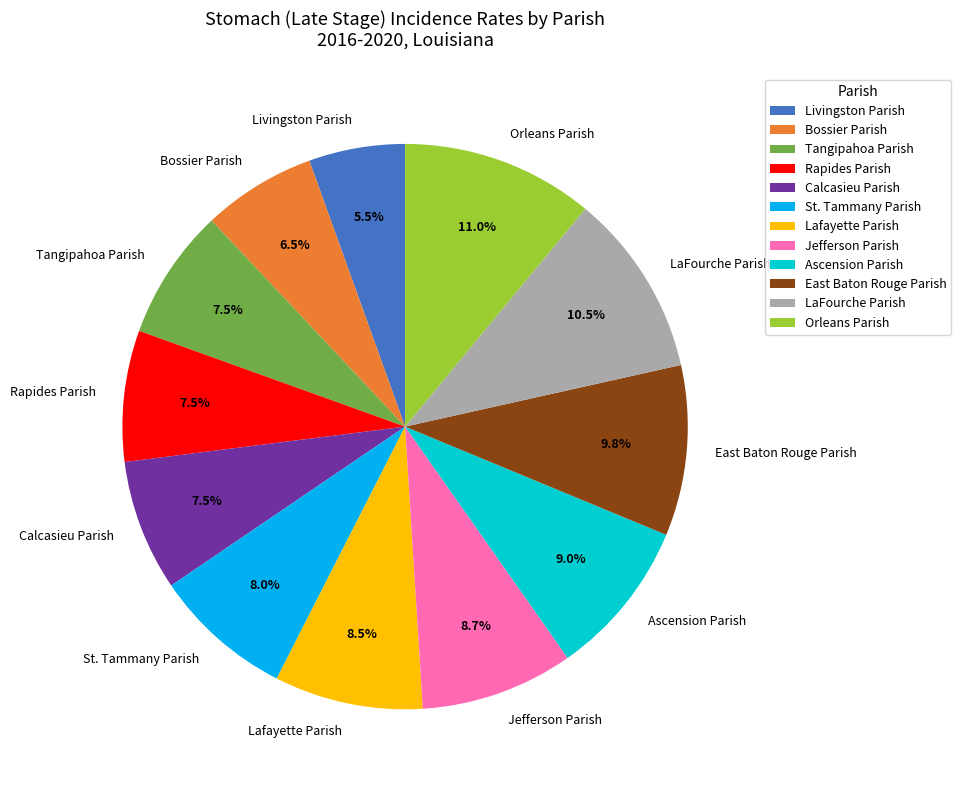

Which has a higher value, St. Tammany Parish or Tangipahoa Parish?

St. Tammany Parish